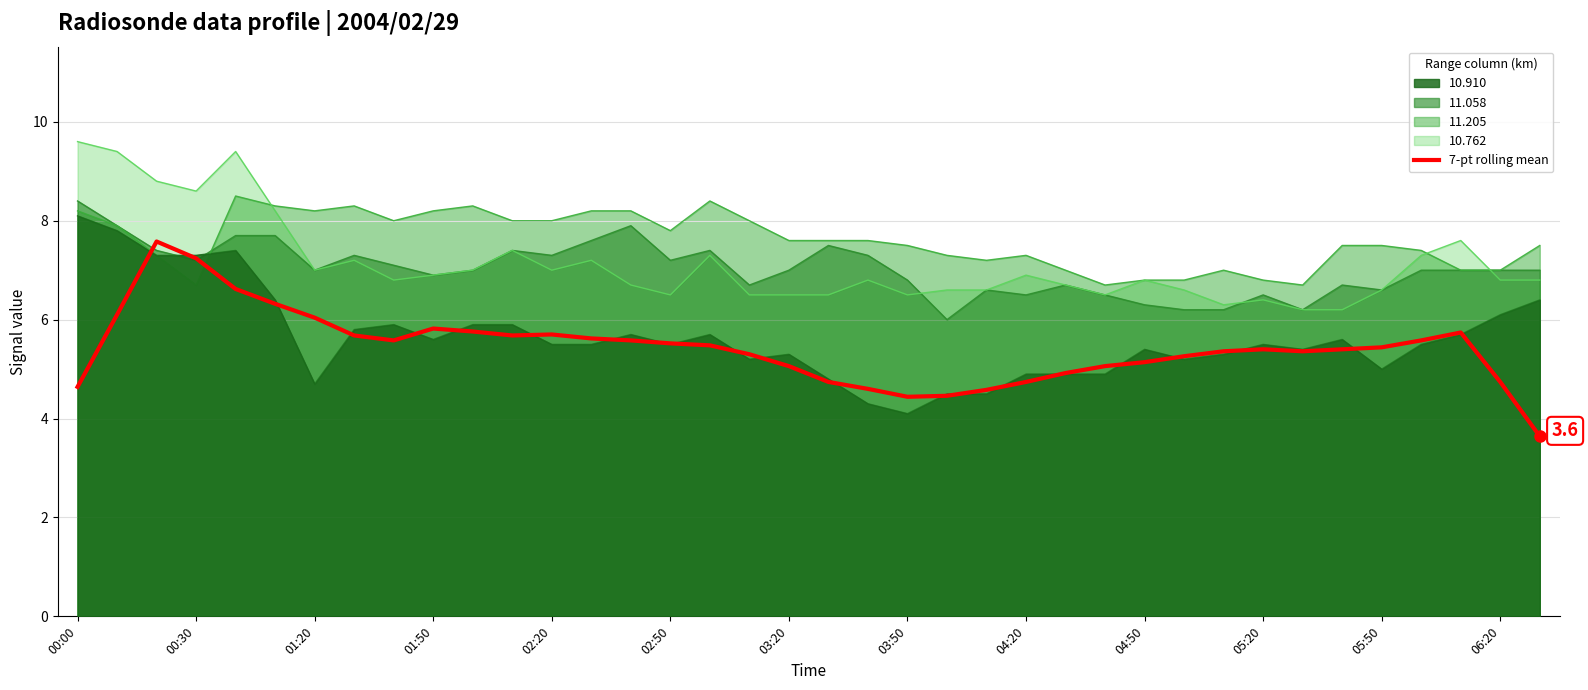

Which category has the lowest value across all series?

37